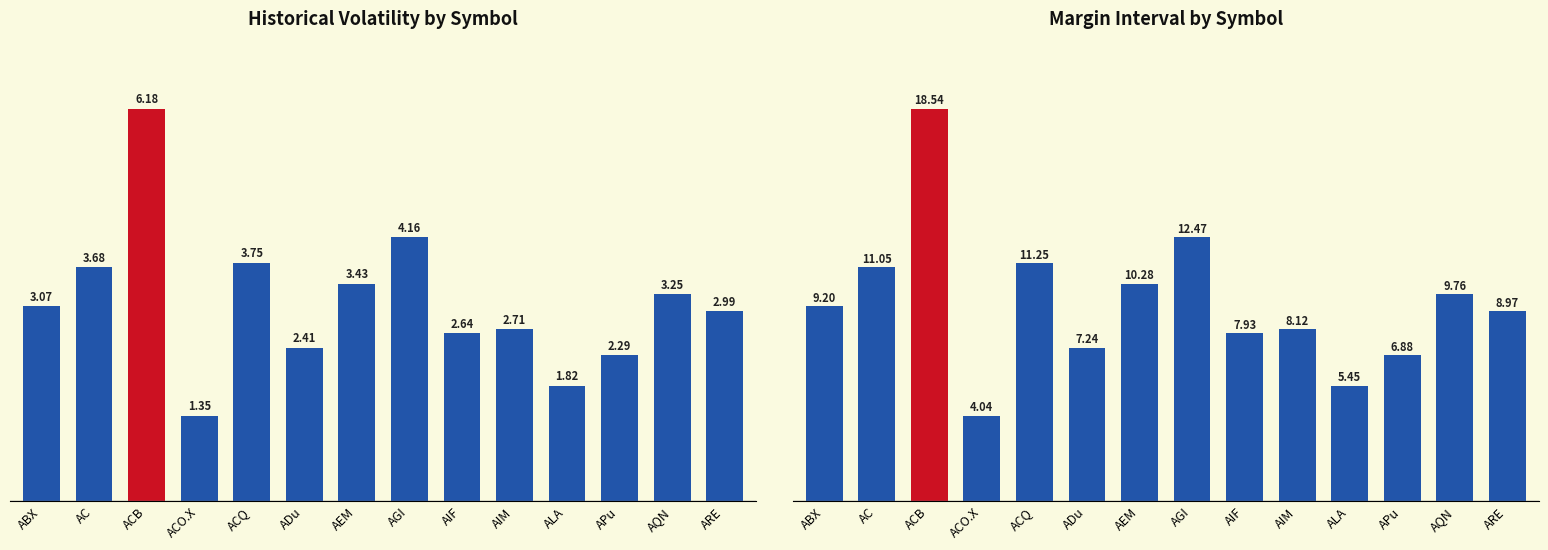

Reading left to right, list all the values displayed in this chart.

HistoricalVolatility: 3.1	3.7	6.2	1.3	3.7	2.4	3.4	4.2	2.6	2.7	1.8	2.3	3.3	3.0
MarginInterval: 9.2	11.0	18.5	4.0	11.2	7.2	10.3	12.5	7.9	8.1	5.5	6.9	9.8	9.0